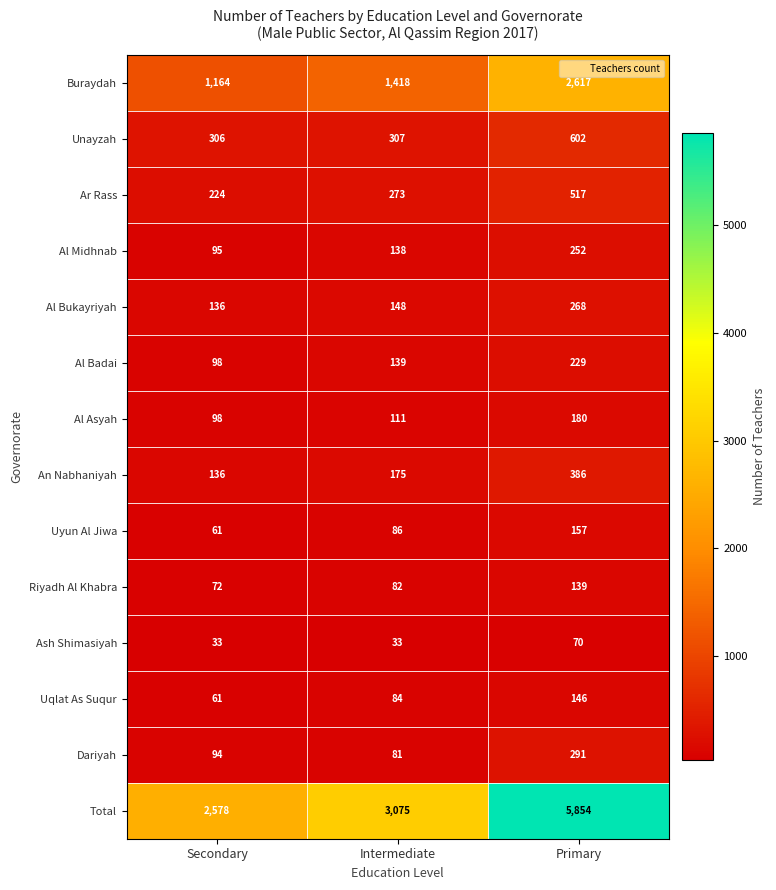

List the series in order of their peak value, lowest first.

Ash Shimasiyah, Riyadh Al Khabra, Uqlat As Suqur, Uyun Al Jiwa, Al Asyah, Al Badai, Al Midhnab, Al Bukayriyah, Dariyah, An Nabhaniyah, Ar Rass, Unayzah, Buraydah, Total